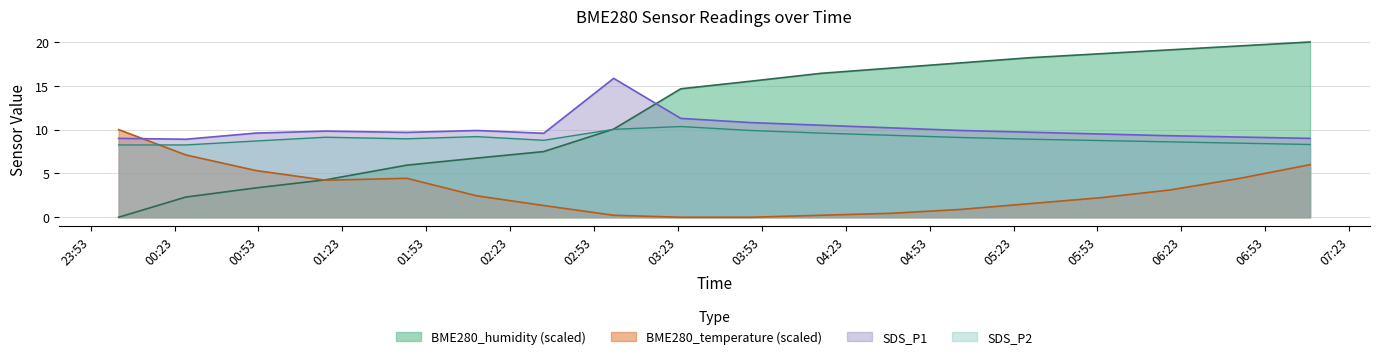

What is the value of the BME280_humidity point at the 14th from the left?

18.2